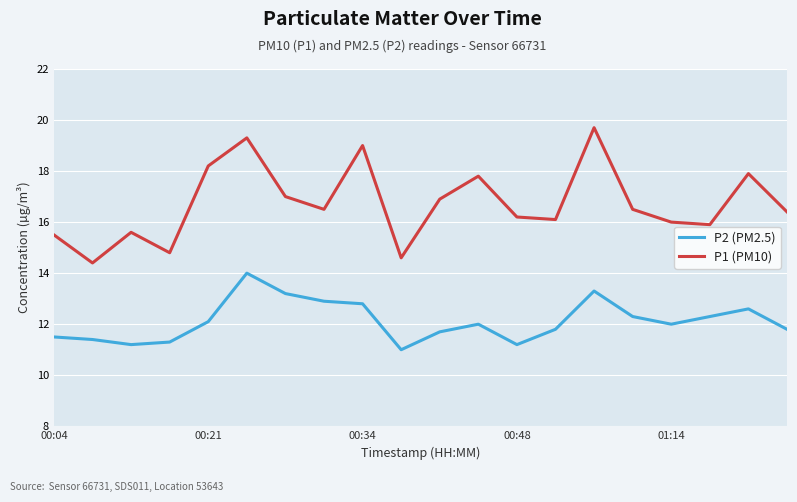

True or false: P2 (PM2.5) and P1 (PM10) intersect in this chart.

False